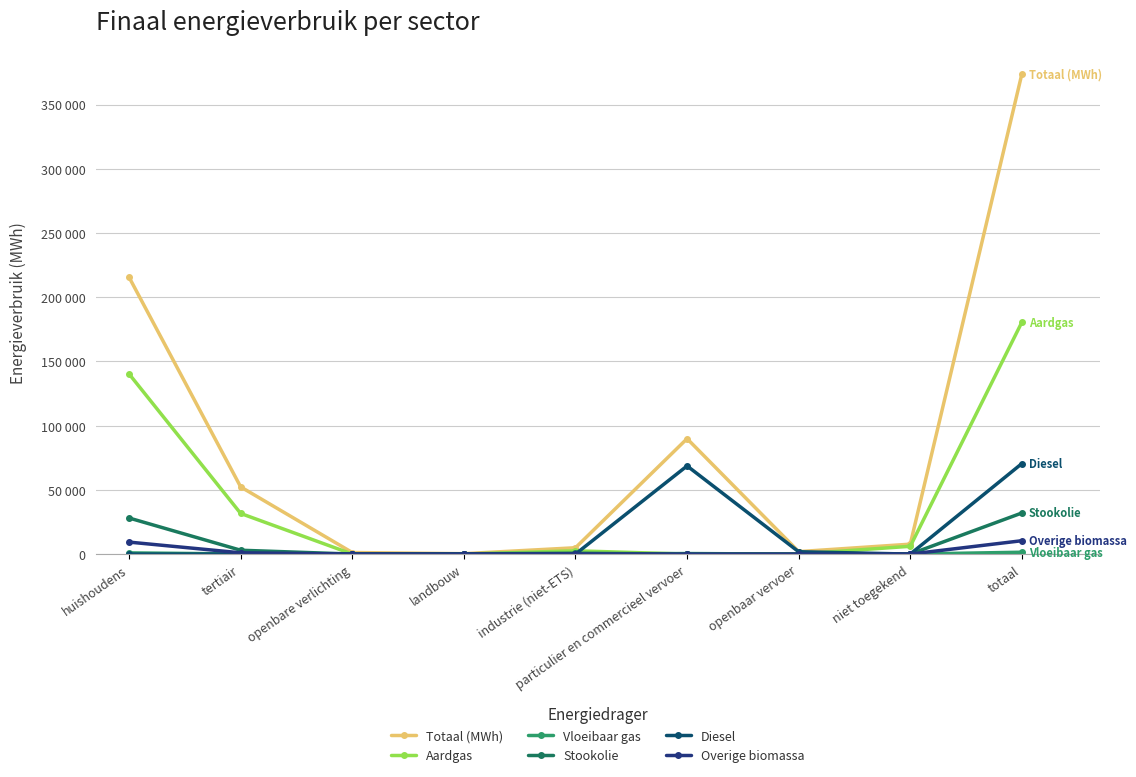

What is the difference between the Aardgas values at particulier en commercieel vervoer and tertiair?

31633.7